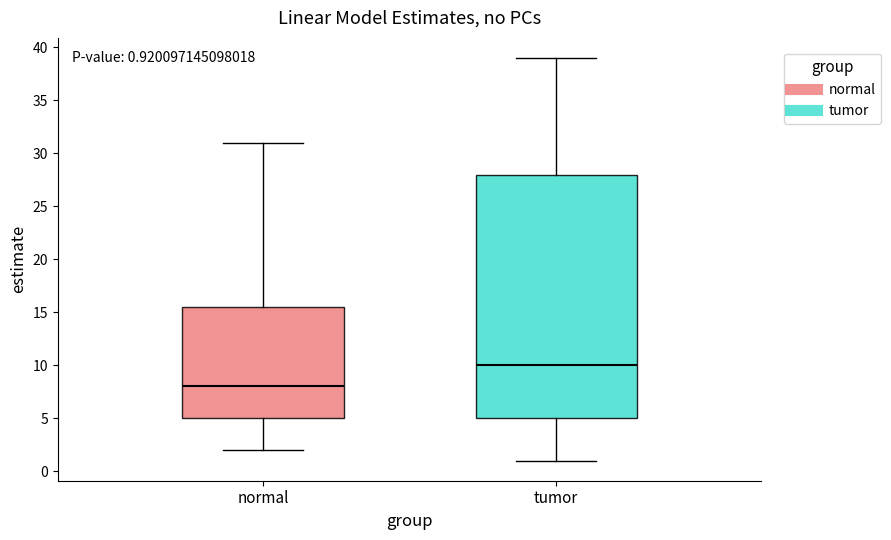

Which box has the highest median line?

tumor